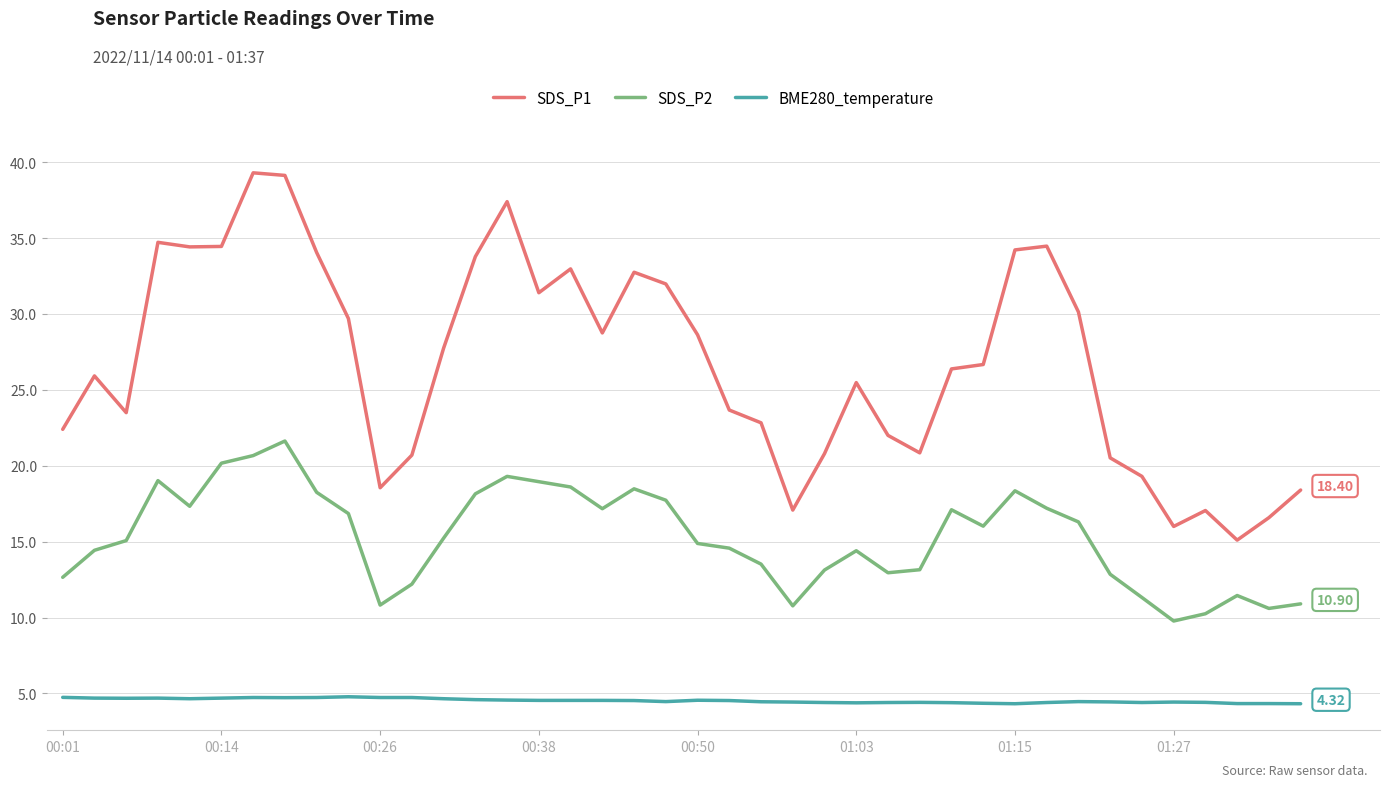

What are all the series names shown in the legend?

SDS_P1, SDS_P2, BME280_temperature